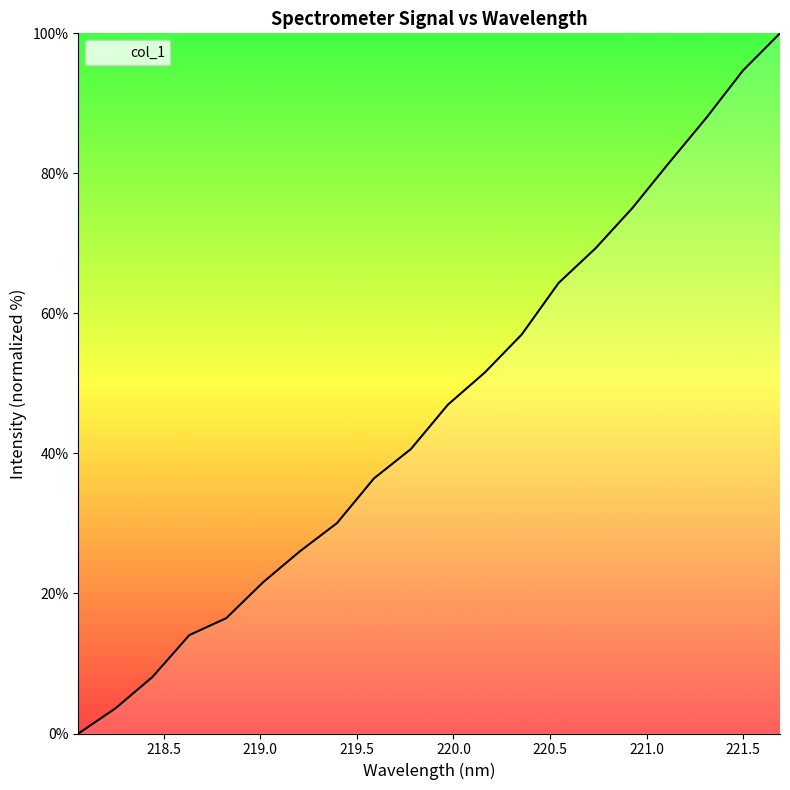

What is the difference between the maximum and minimum values?

100.0